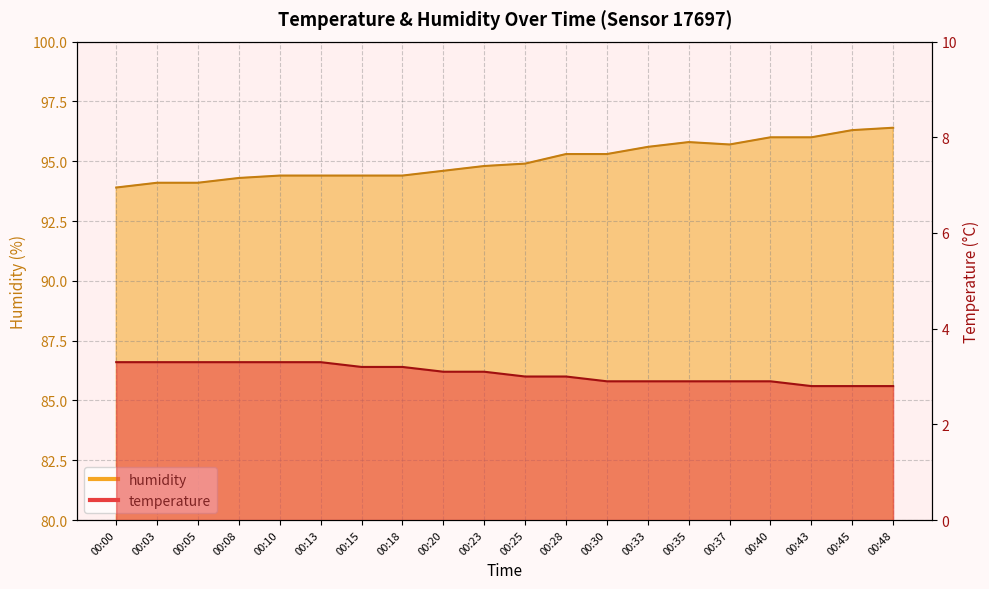

What are all the series names shown in the legend?

temperature, humidity